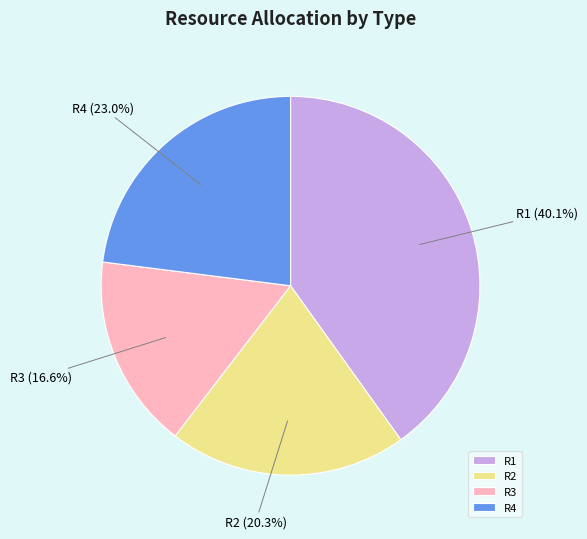

How many slices are in this pie chart?

4